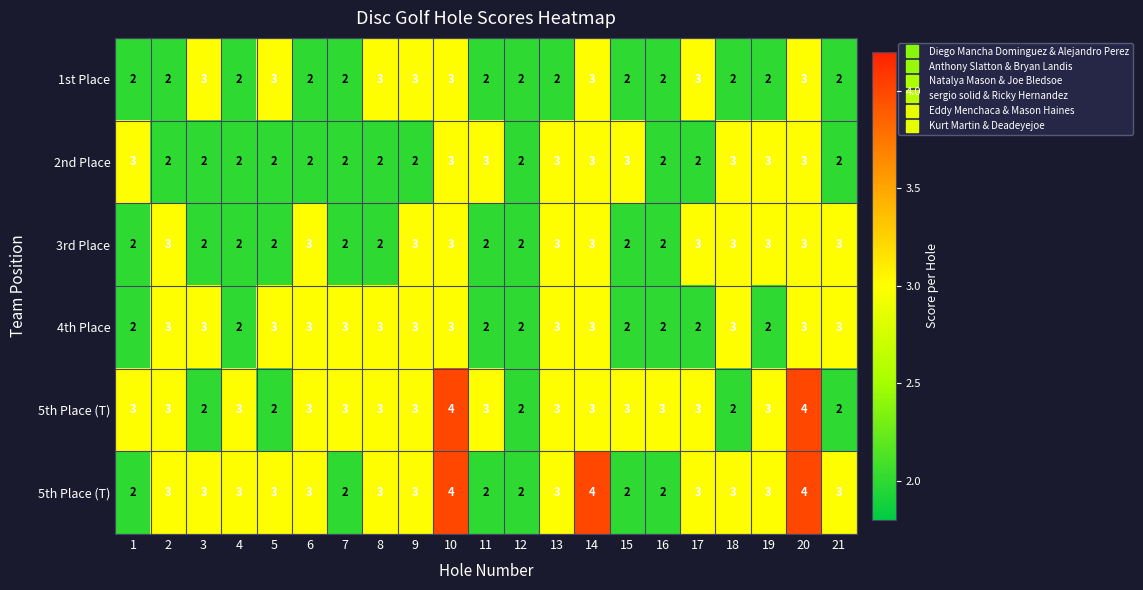

What is the spread (max minus min) of values at 8?

1